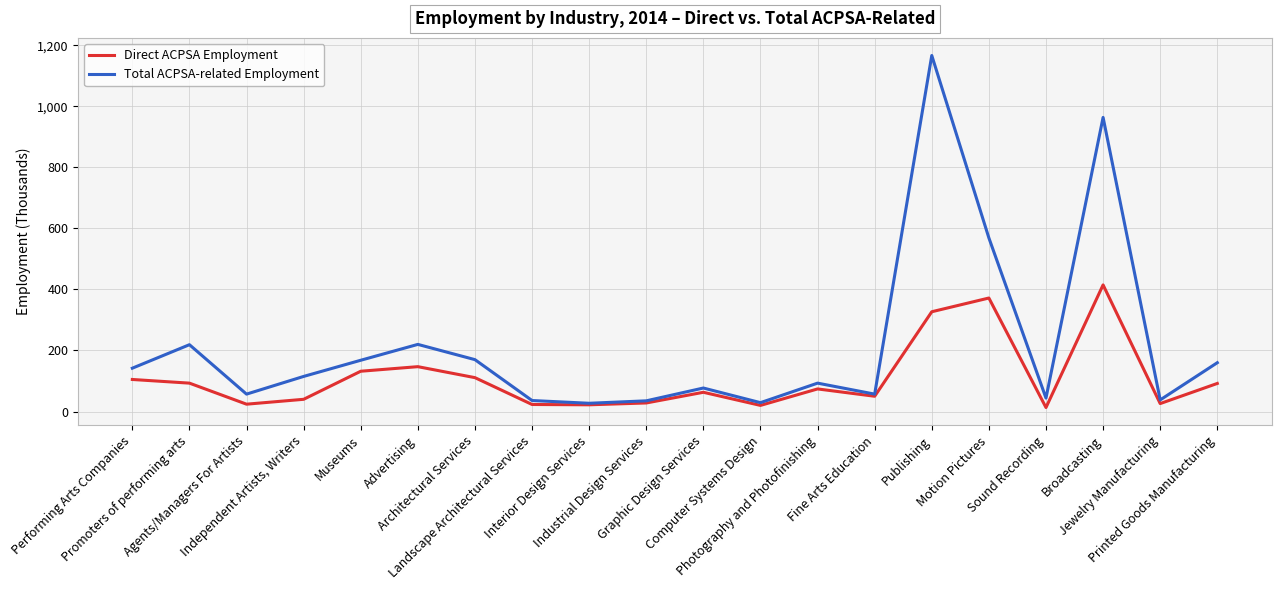

Rank the series by their maximum value, from lowest to highest.

Direct ACPSA Employment, Total ACPSA-related Employment